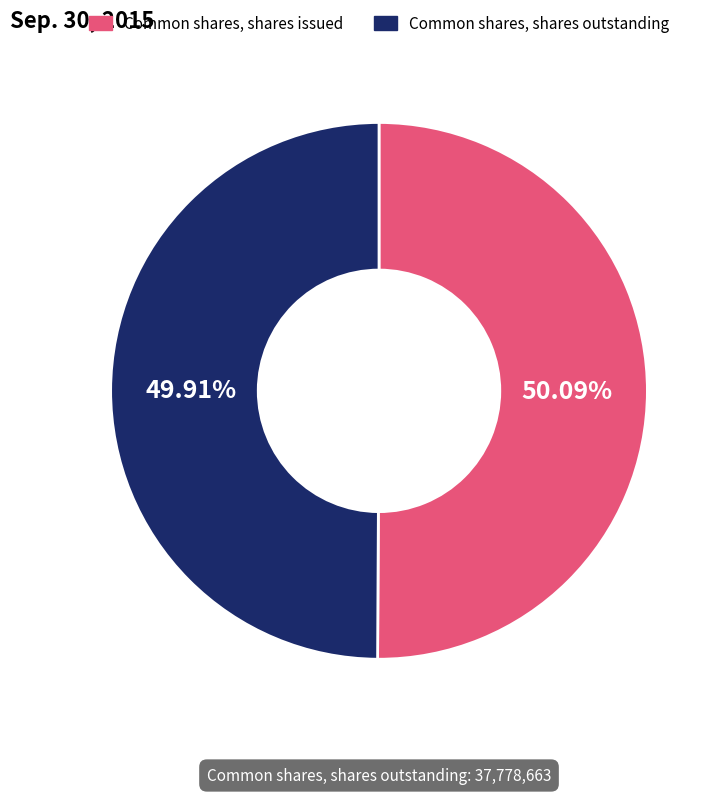

Rank the categories by value from highest to lowest.

Common shares, shares issued, Common shares, shares outstanding